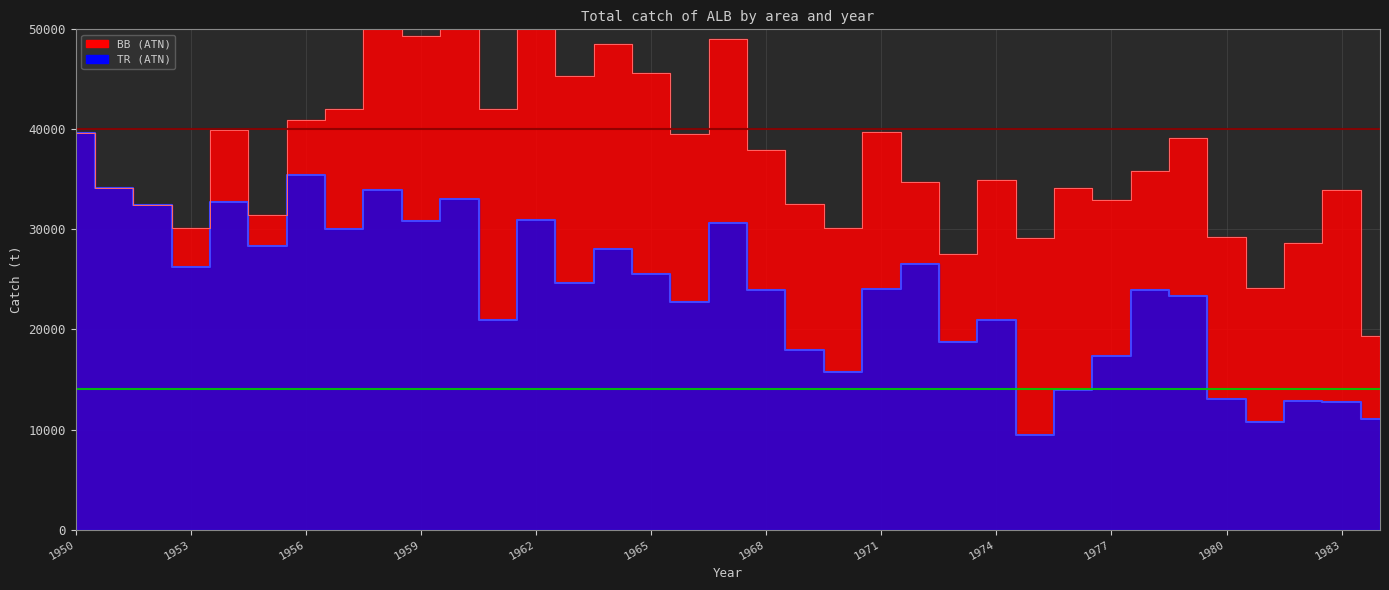

Rank the categories by value from lowest to highest.

1975, 1981, 1984, 1983, 1982, 1980, 1976, 1970, 1977, 1969, 1973, 1961, 1974, 1966, 1979, 1978, 1968, 1971, 1963, 1965, 1953, 1972, 1964, 1955, 1957, 1967, 1959, 1962, 1952, 1954, 1960, 1958, 1951, 1956, 1950